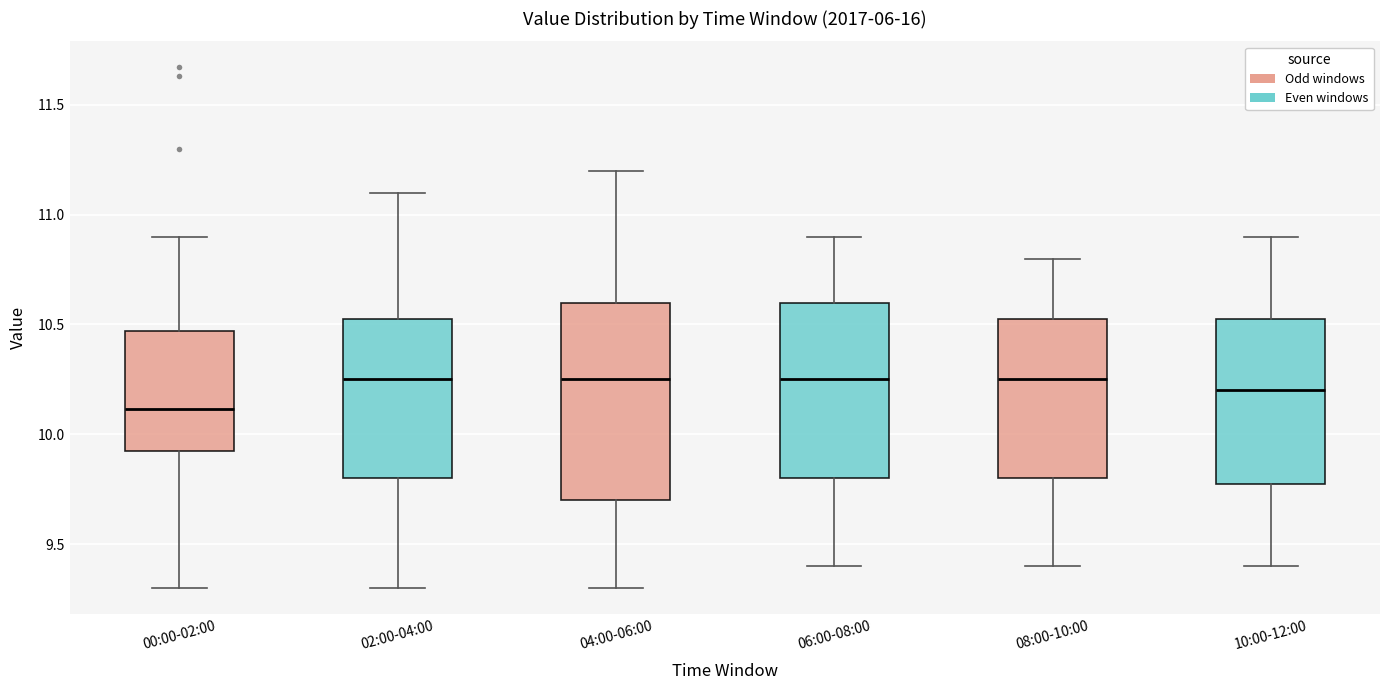

Reading left to right, read every box against the y-axis: the position of its median line, the range the box covers, and the ends of its whiskers. The values are not printed on the chart, so give them approximately, as read against the axis.

00:00-02:00: median 10.10, box 9.90 to 10.45, whiskers 9.30 to 10.90
02:00-04:00: median 10.25, box 9.80 to 10.55, whiskers 9.30 to 11.10
04:00-06:00: median 10.25, box 9.70 to 10.60, whiskers 9.30 to 11.20
06:00-08:00: median 10.25, box 9.80 to 10.60, whiskers 9.40 to 10.90
08:00-10:00: median 10.25, box 9.80 to 10.55, whiskers 9.40 to 10.80
10:00-12:00: median 10.20, box 9.80 to 10.55, whiskers 9.40 to 10.90